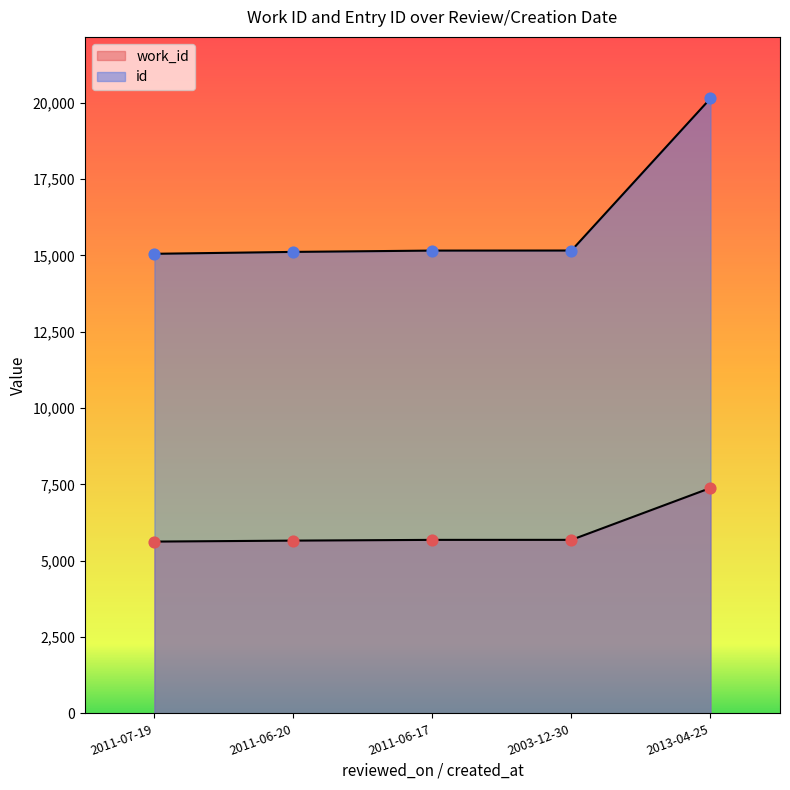

At how many categories does at least one series exceed 11091?

5